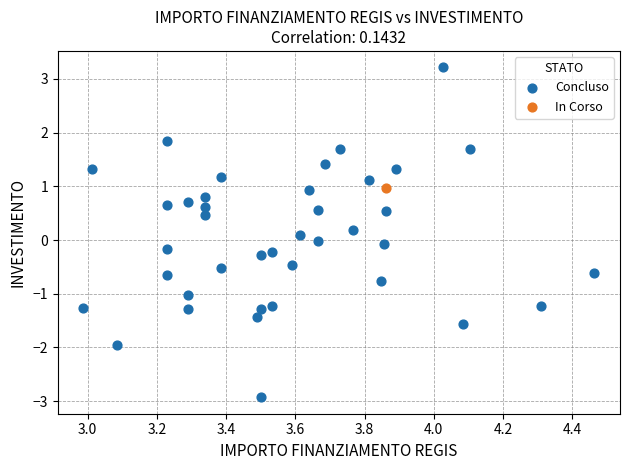

What are all the series names shown in the legend?

Concluso, In Corso